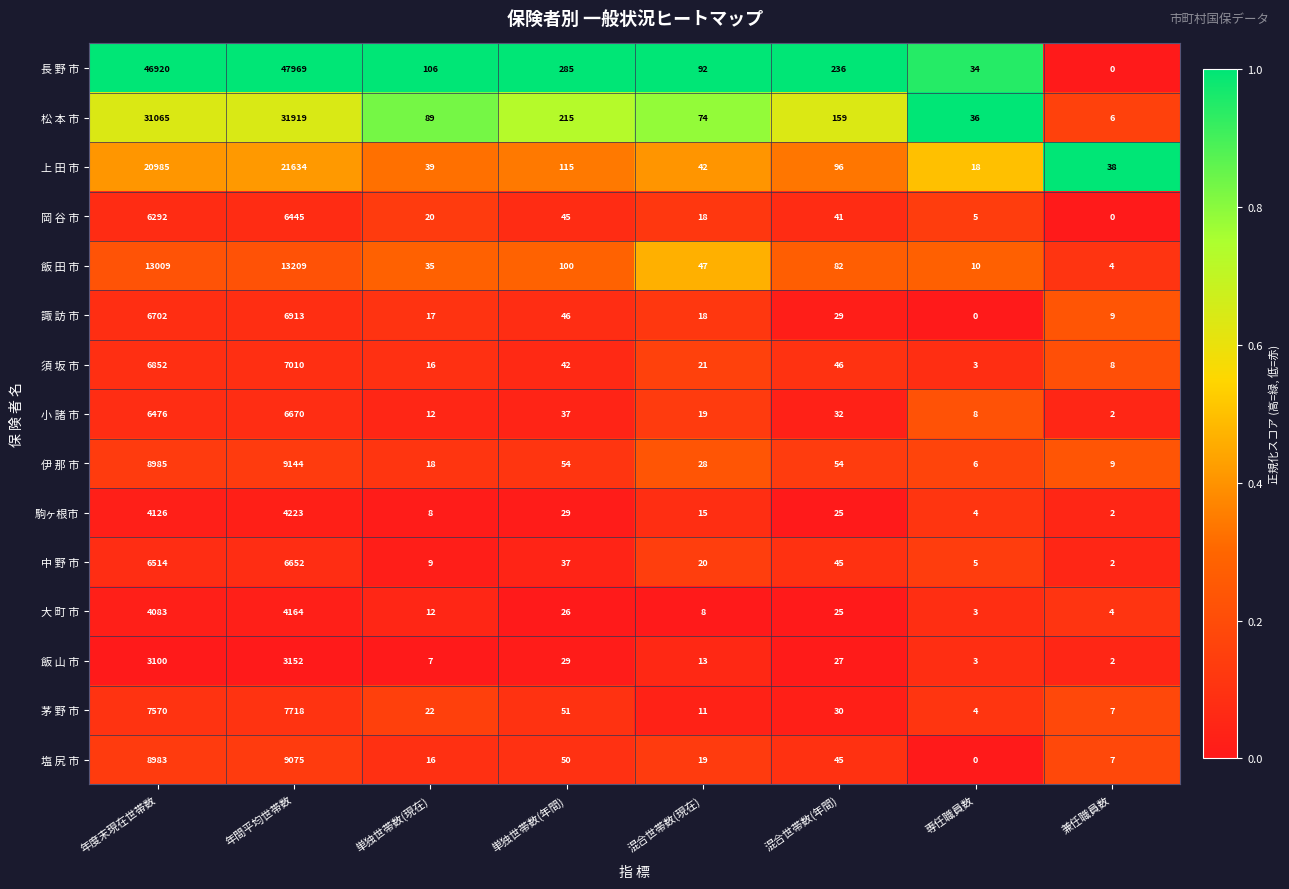

What is the total value across all series at 年間平均世帯数?

185897